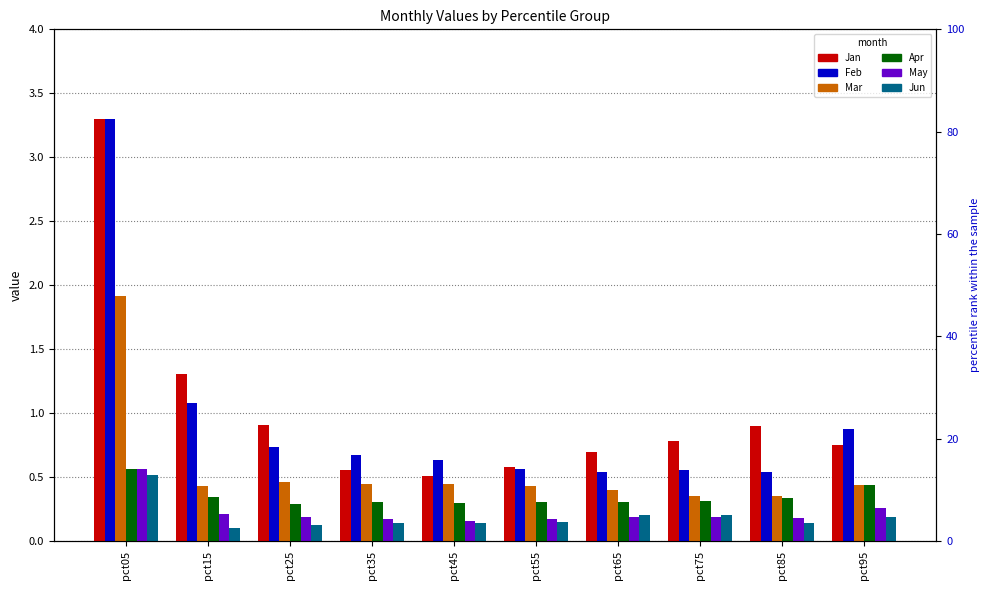

What is the sum of the Jun values at pct75 and pct35?

0.3